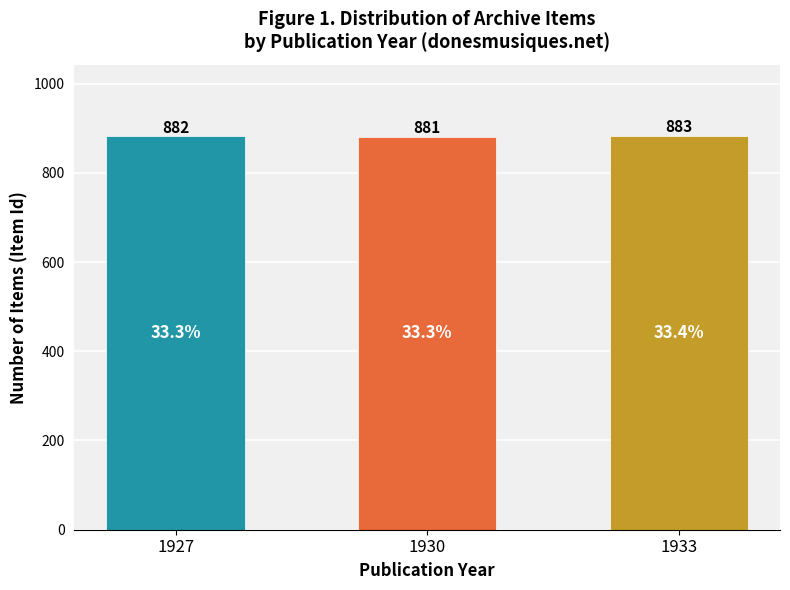

What is the maximum value shown in the chart?

883